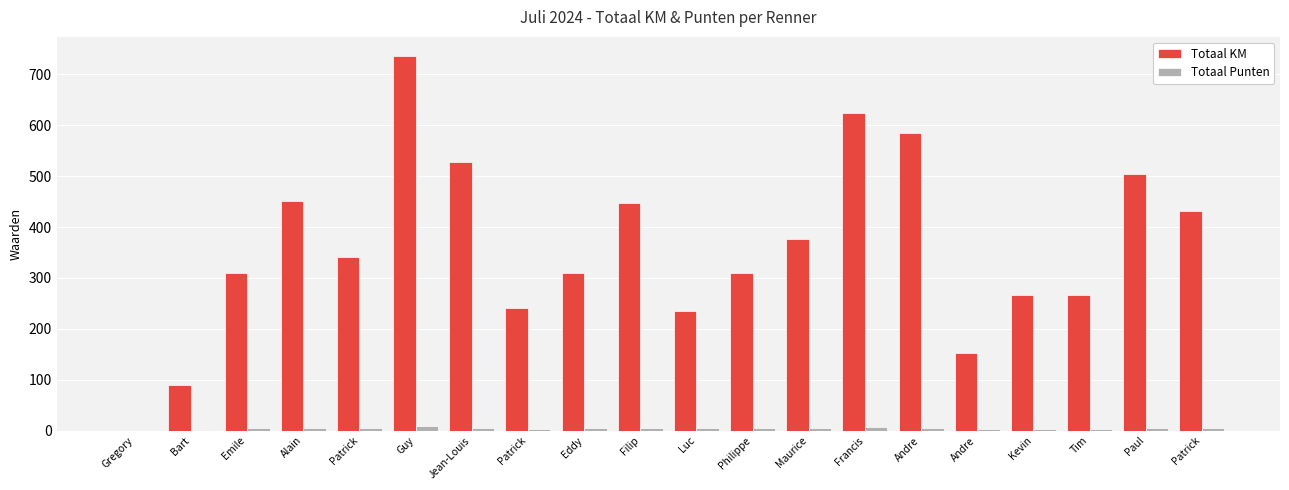

What is the difference between the maximum and minimum values in the Totaal KM series?

737